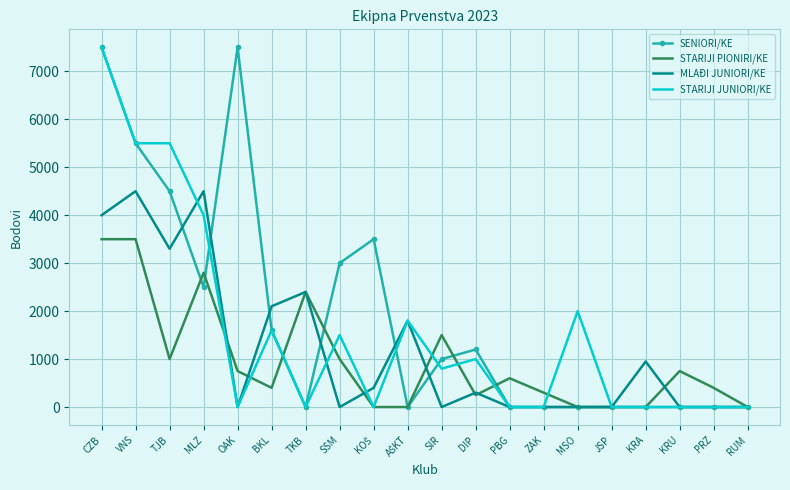

Which series changed the most between SIR and KRA?

STARIJI PIONIRI/KE